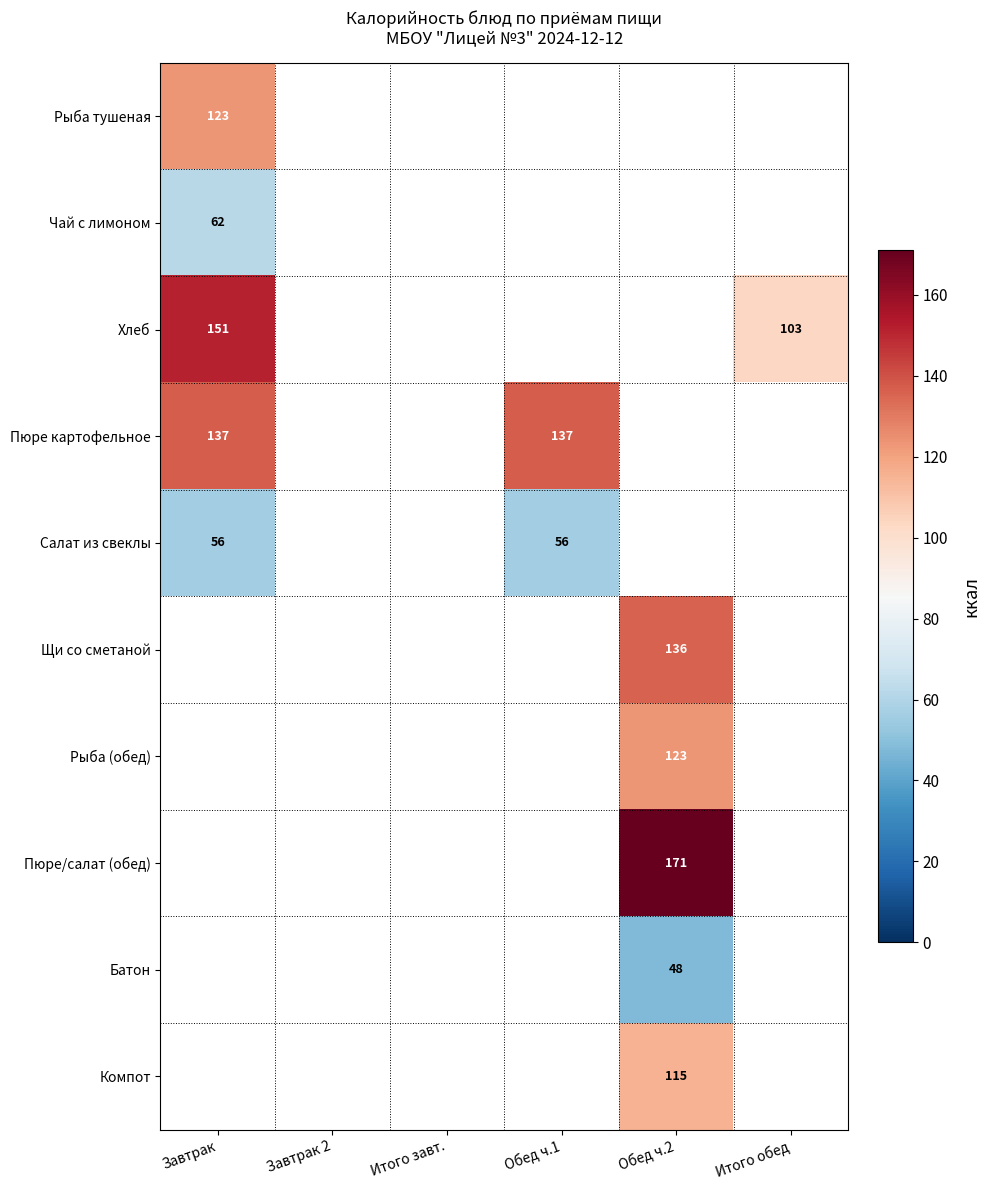

True or false: Рыба тушеная has a value of 199 at Завтрак.

False